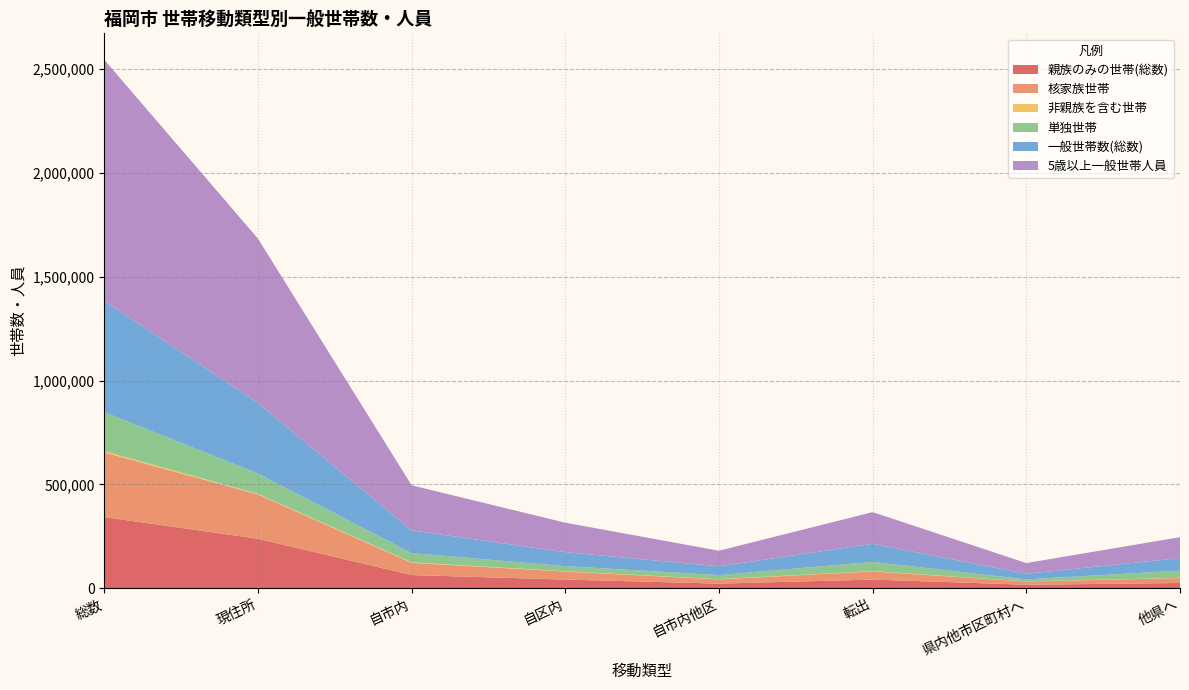

Reading right to left, list all the values displayed in this chart.

親族のみの世帯(総数): 24763	16421	41184	21707	41270	62977	237978	342139
核家族世帯: 23737	15479	39216	20447	38531	58978	213072	311266
非親族を含む世帯: 879	521	1400	1096	1257	2353	2803	6556
単独世帯: 34921	9776	44697	19481	24786	44267	98511	187475
一般世帯数(総数): 60563	26718	87281	42284	67314	109598	339301	536180
5歳以上一般世帯人員: 100653	51774	152427	75130	141961	217091	791914	1161432